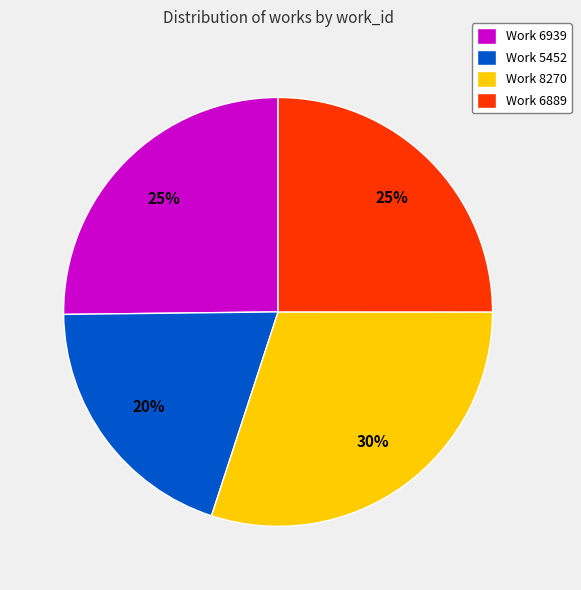

To the nearest percent, what is the combined percentage of Work 6889 and Work 6939?

50%